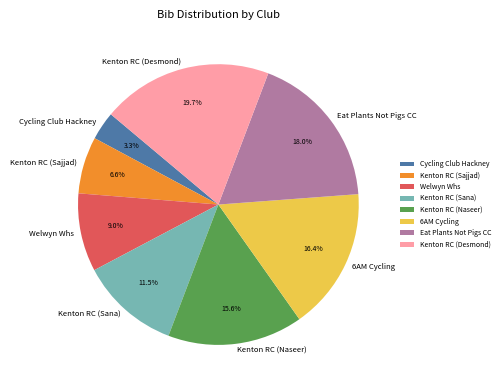

What percentage is the Eat Plants Not Pigs CC slice, to the nearest percent?

18%